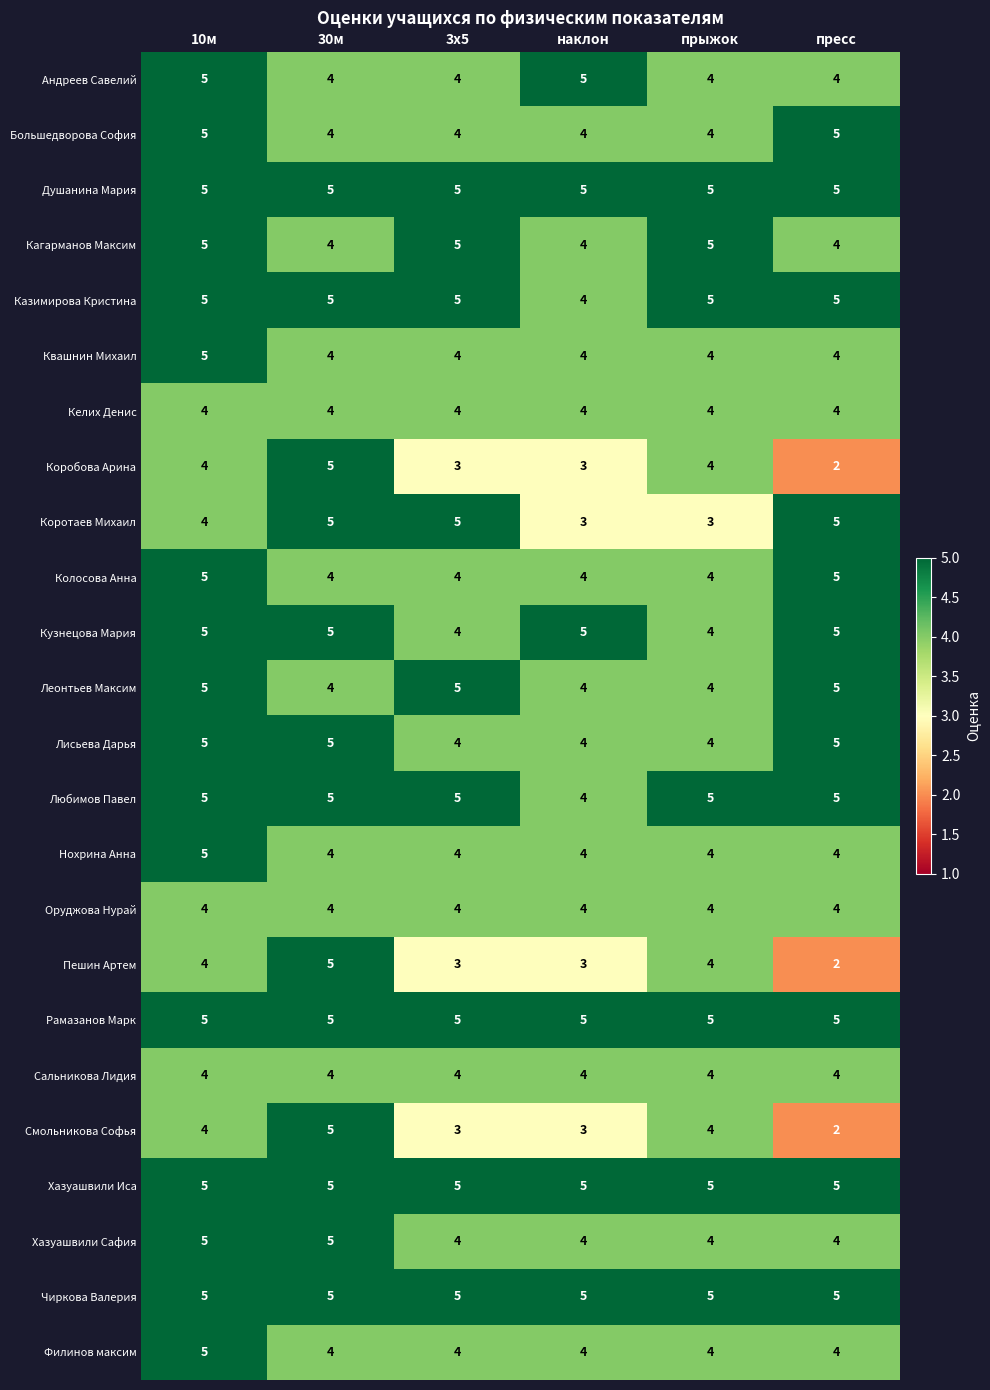

The Квашнин Михаил series shows 2 at 3х5. True or false?

False